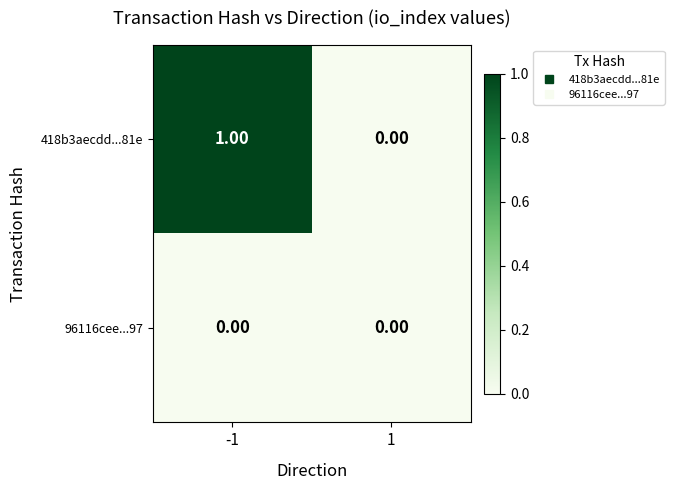

Which series changed the most between -1 and 1?

418b3aecdd...81e